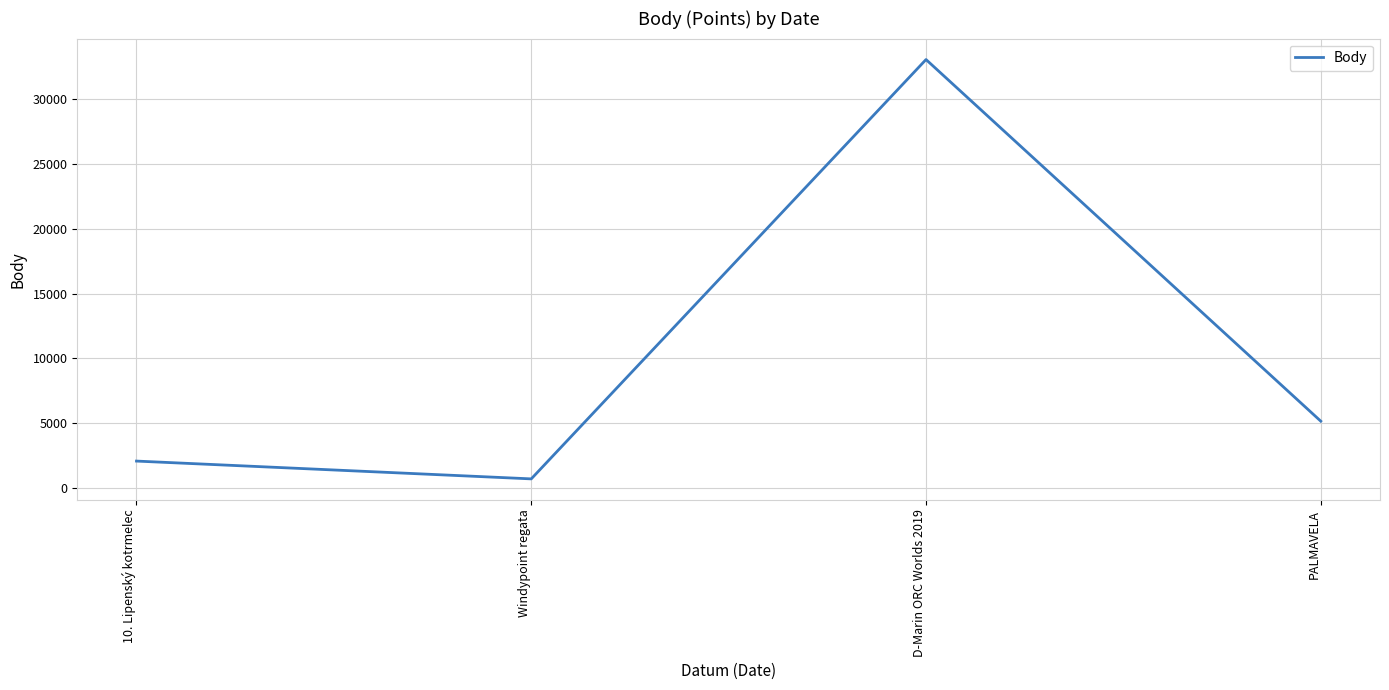

The value at 10. Lipenský kotrmelec is 2081. True or false?

True